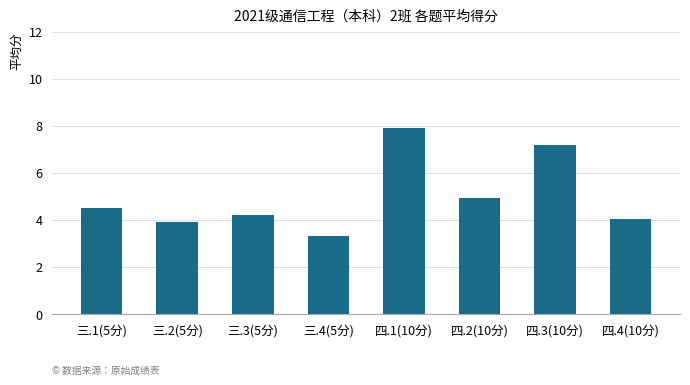

What is the label of the 4th bar from the left?

三.4(5分)